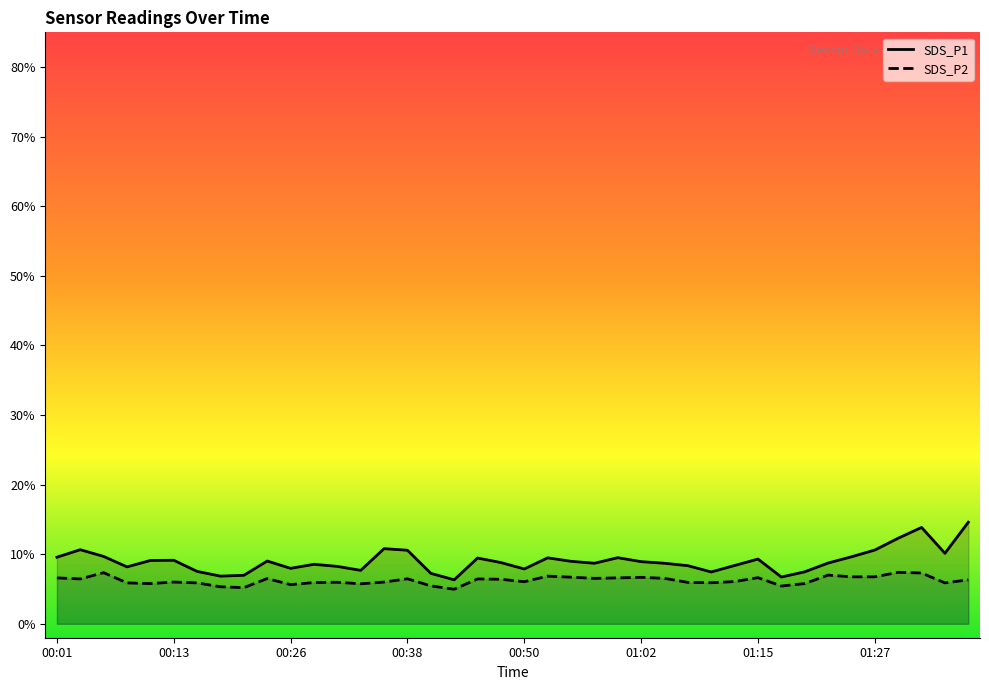

How many distinct data groups are displayed?

2